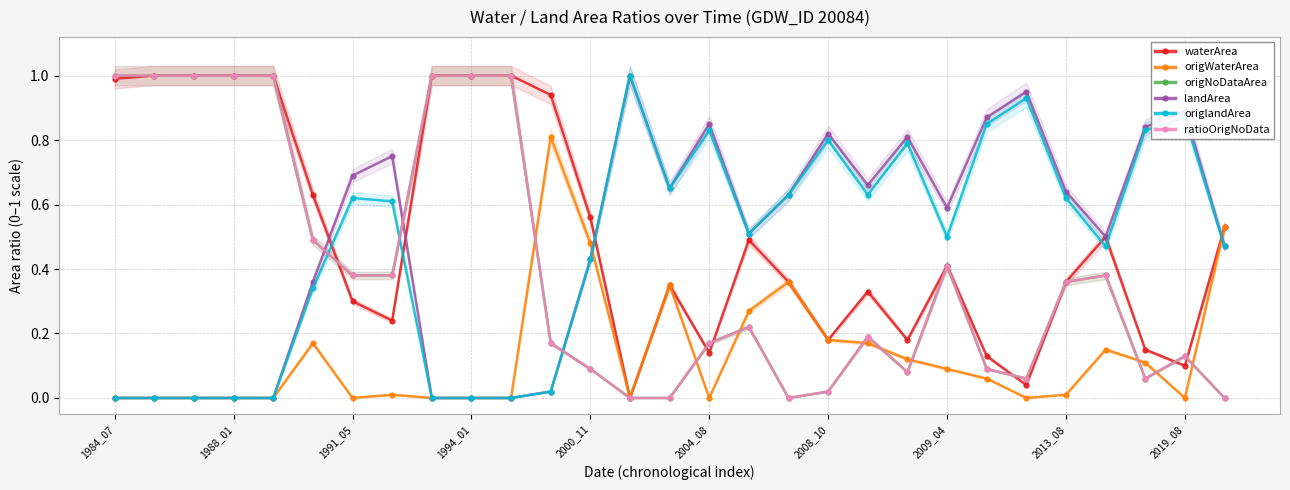

Between 11 and 25, which is larger?

11